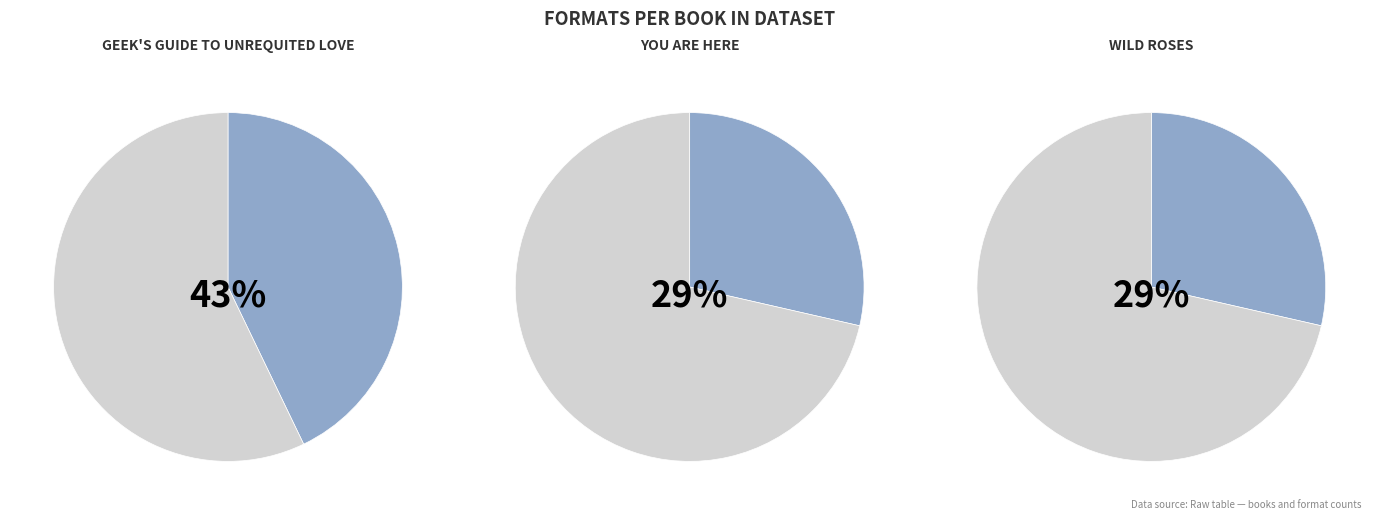

To the nearest percent, what portion does Wild Roses represent?

29%